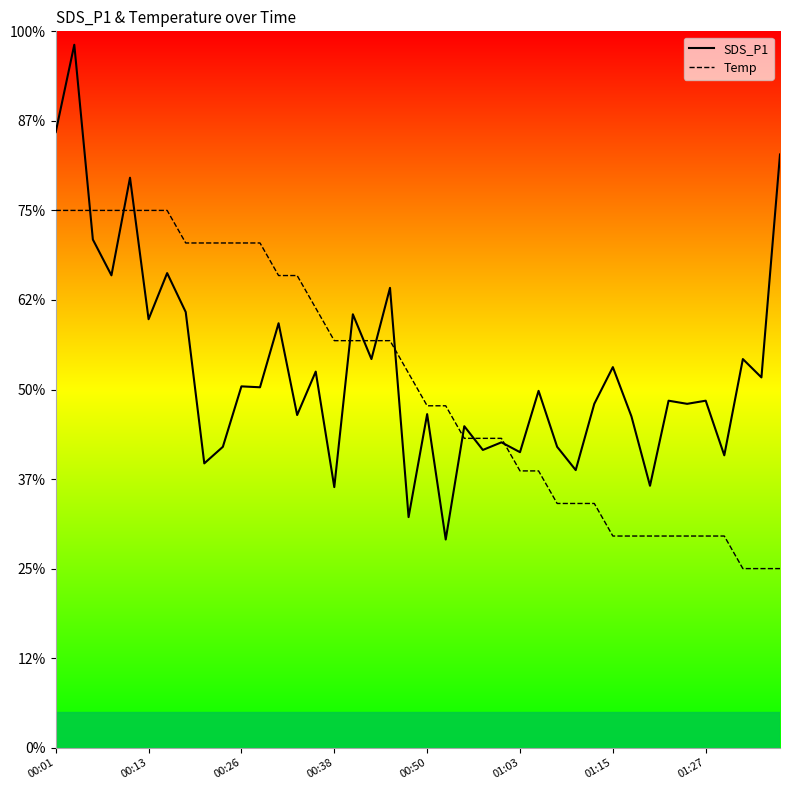

Which has a higher value, 27 or 22?

22